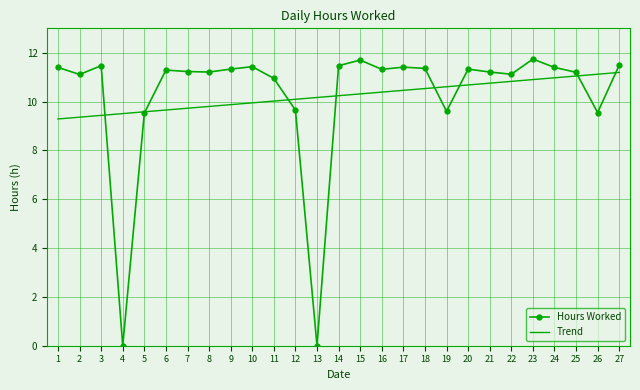

Is it true that Trend equals 12.2 at 2?

False